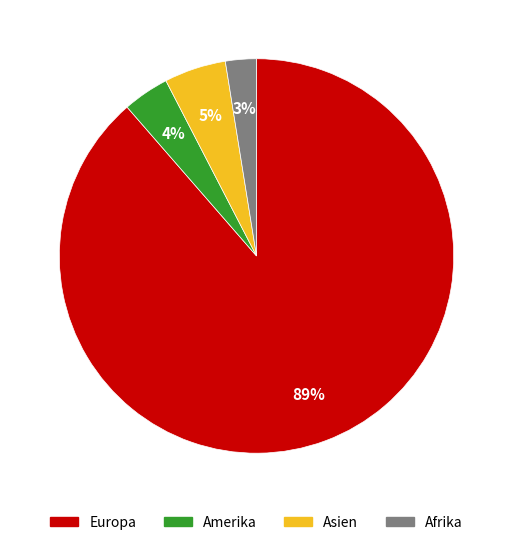

How many slices are in this pie chart?

4